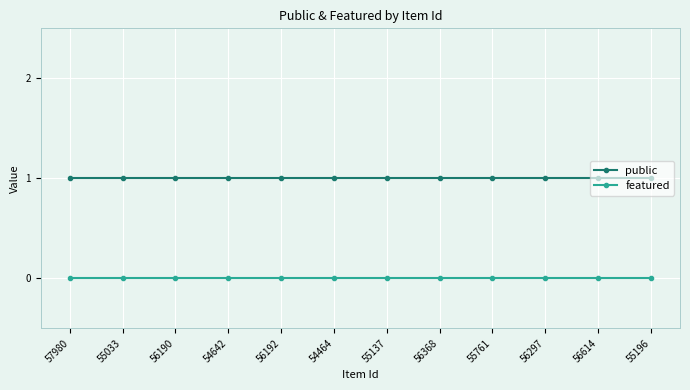

Rank the series by their average value, from lowest to highest.

featured, public